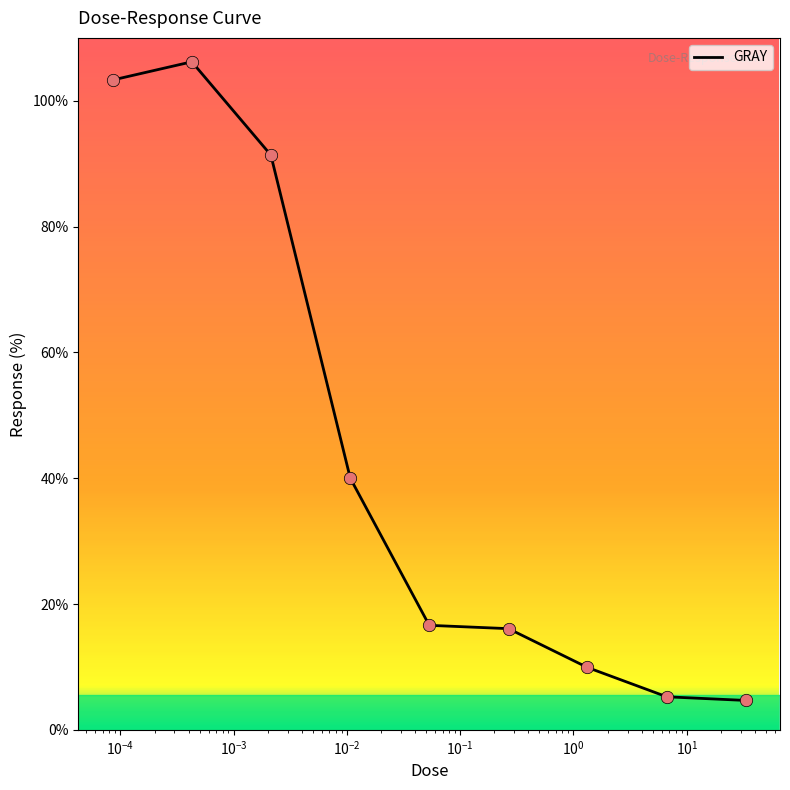

What is the difference between the maximum and minimum values?

101.5